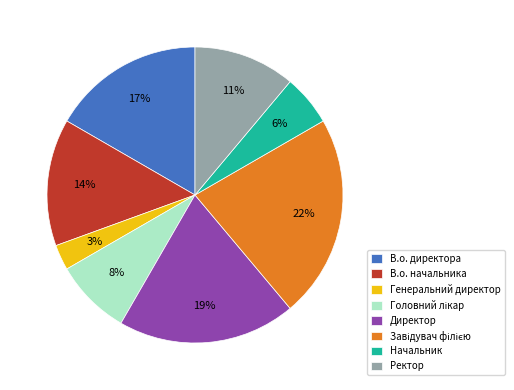

To the nearest percent, what portion does Ректор represent?

11%